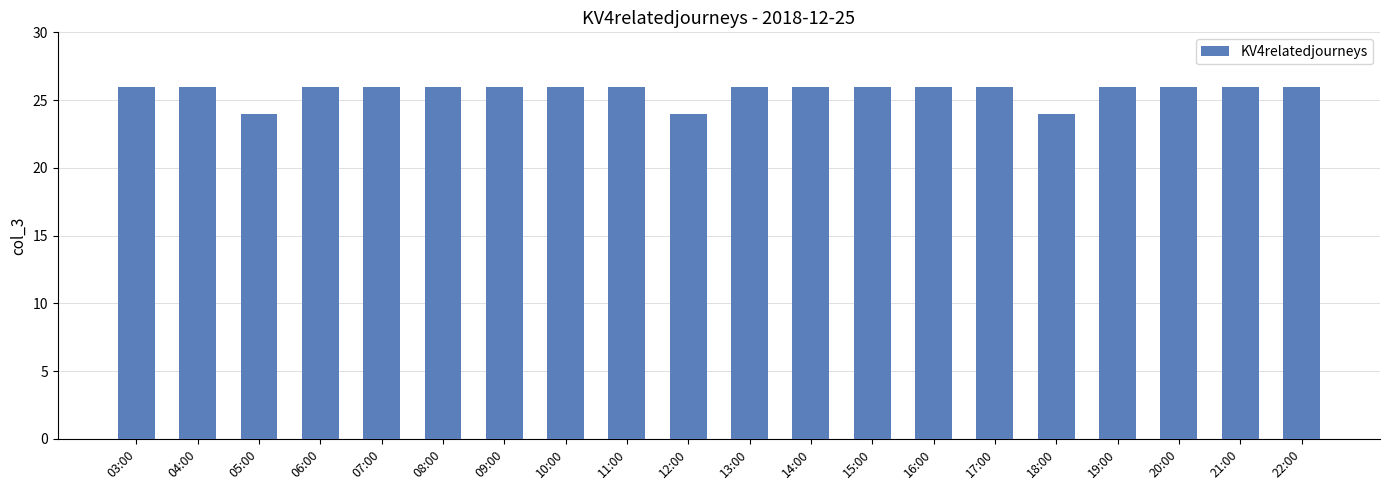

What is the smallest value displayed?

24